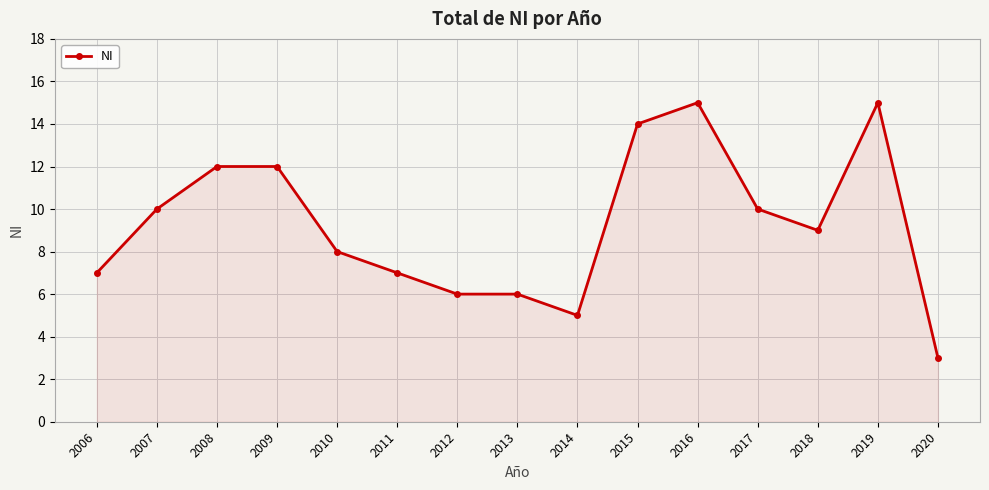

What is the maximum value shown in the chart?

15